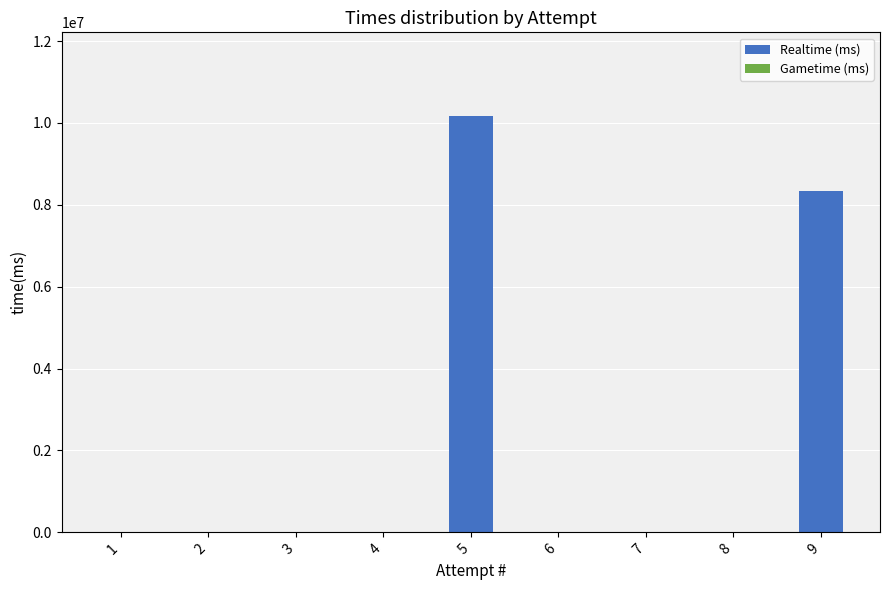

Does the chart contain stacked bars?

No